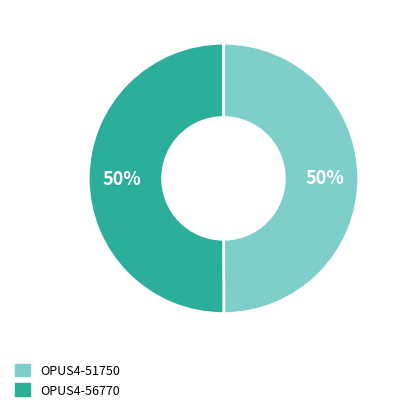

What percentage is the OPUS4-51750 slice, to the nearest percent?

50%